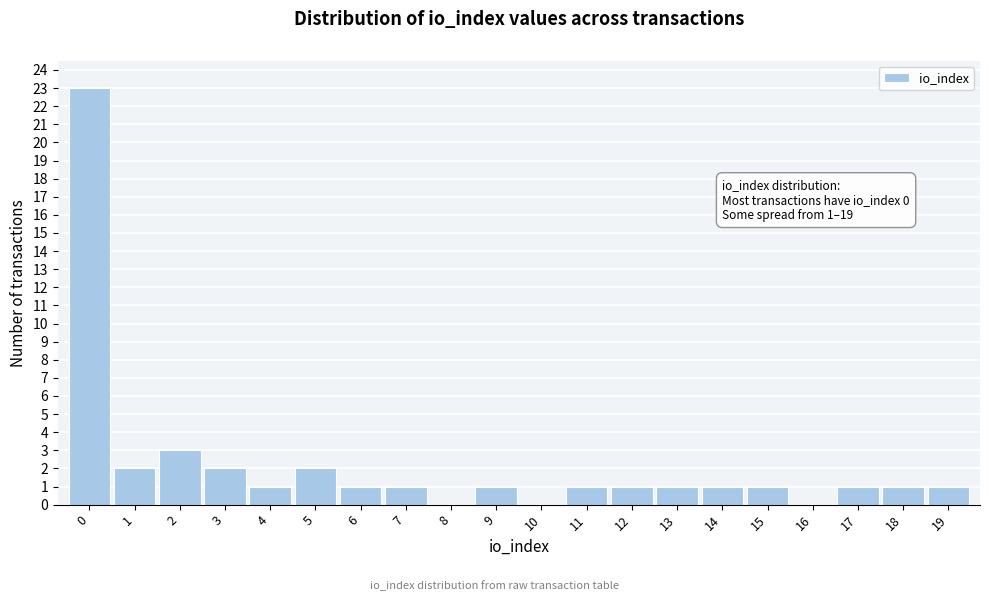

Over which range of the x-axis is the bar tallest?

-0.5 to 0.5